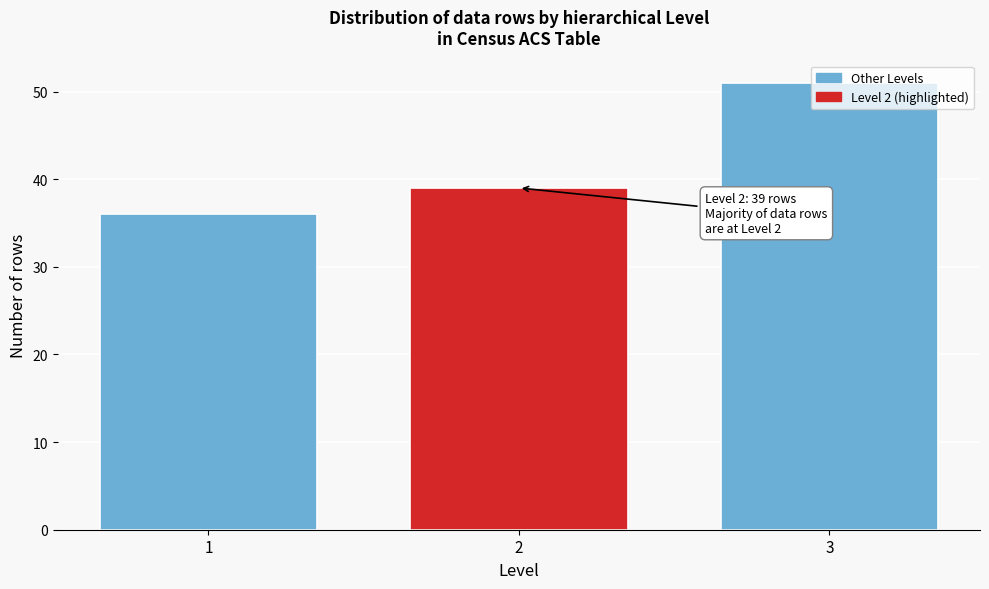

What is the value of the 1st bar from the left?

36